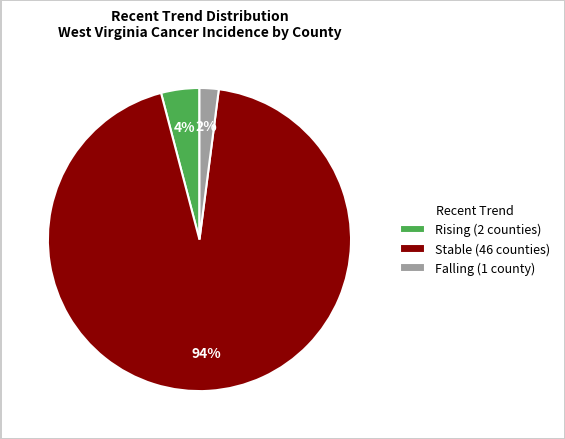

How many slices are in this pie chart?

3